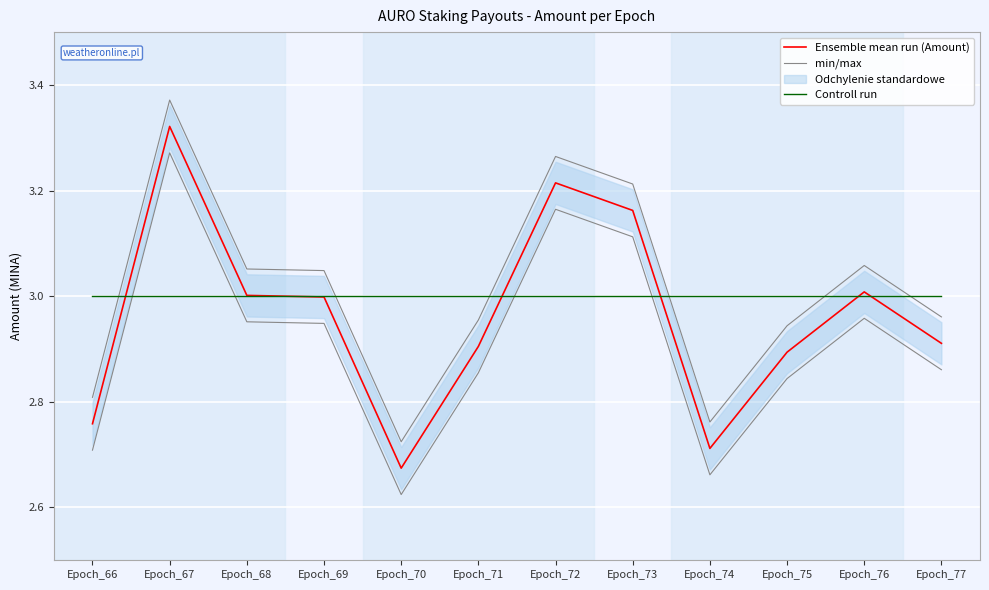

At which label does Ensemble mean run (Amount) reach its minimum?

Epoch_70